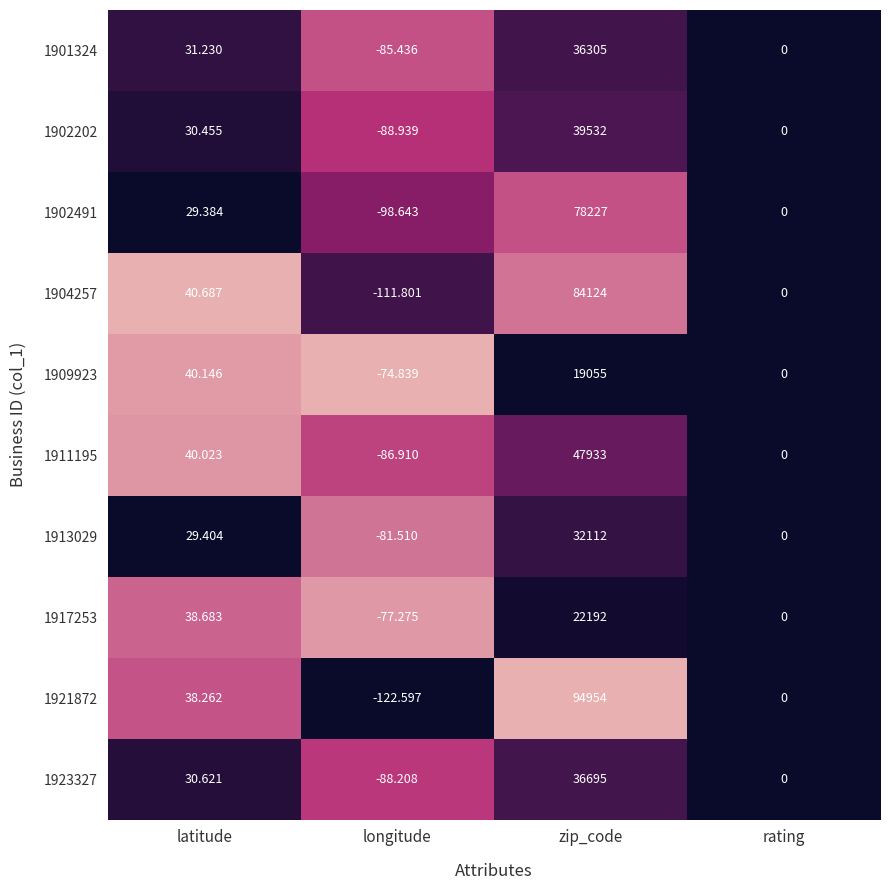

At which category is the sum across all series the highest?

zip_code